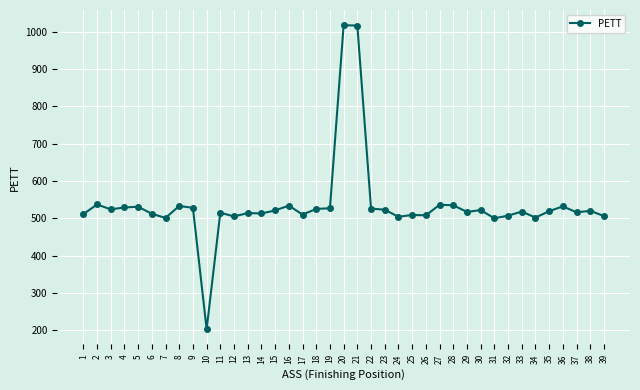

What is the value of the 27th point from the left?

536